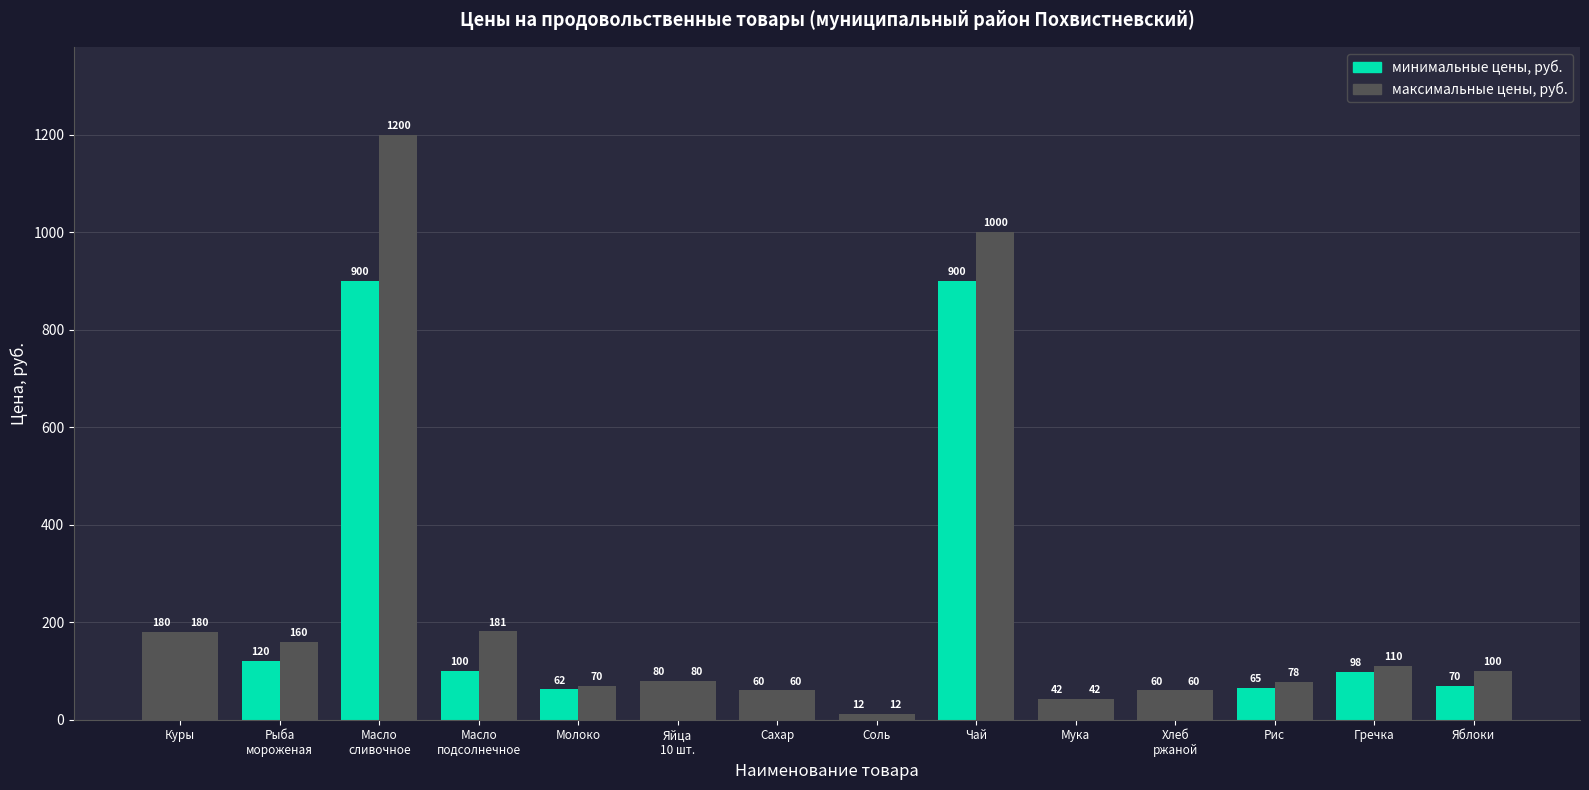

How many categories are shown in the chart?

14